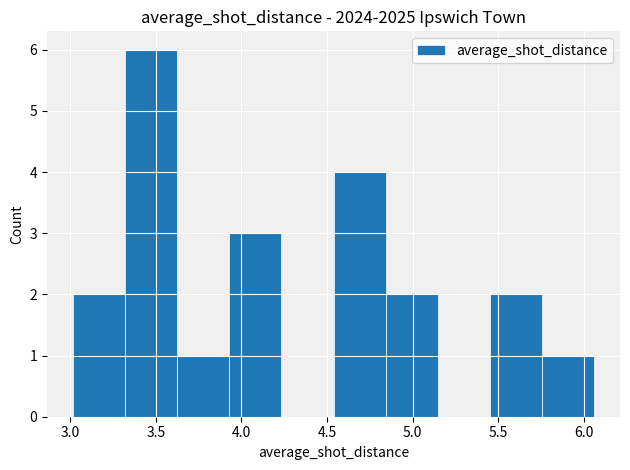

Reading left to right, list every bar in this chart as the range it spans on the x-axis followed by its height. Neither the bar edges nor the heights are printed on the chart, so give them approximately, as read against the axes.

3.00 to 3.30: 2
3.30 to 3.65: 6
3.65 to 3.95: 1
3.95 to 4.25: 3
4.25 to 4.55: 0
4.55 to 4.85: 4
4.85 to 5.15: 2
5.15 to 5.45: 0
5.45 to 5.75: 2
5.75 to 6.05: 1